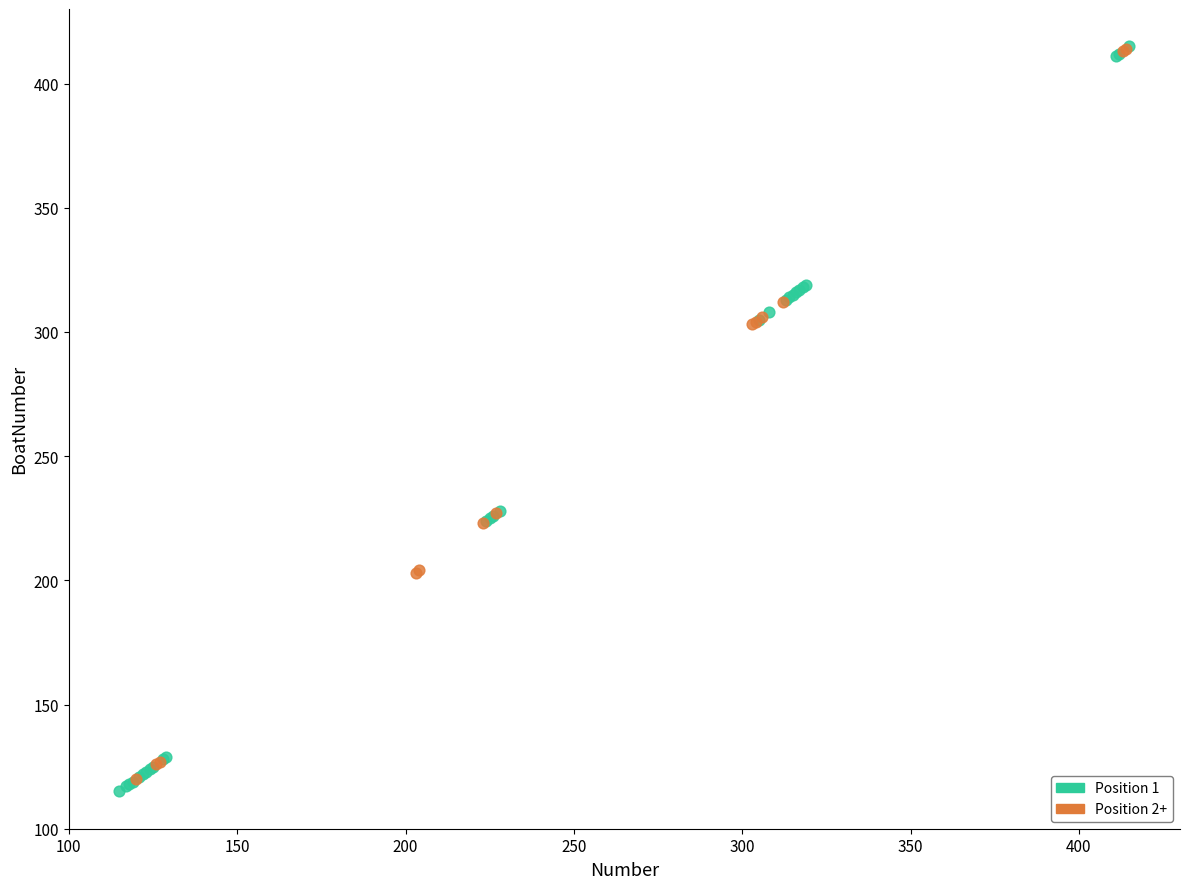

What are all the series names shown in the legend?

Position 1, Position 2+